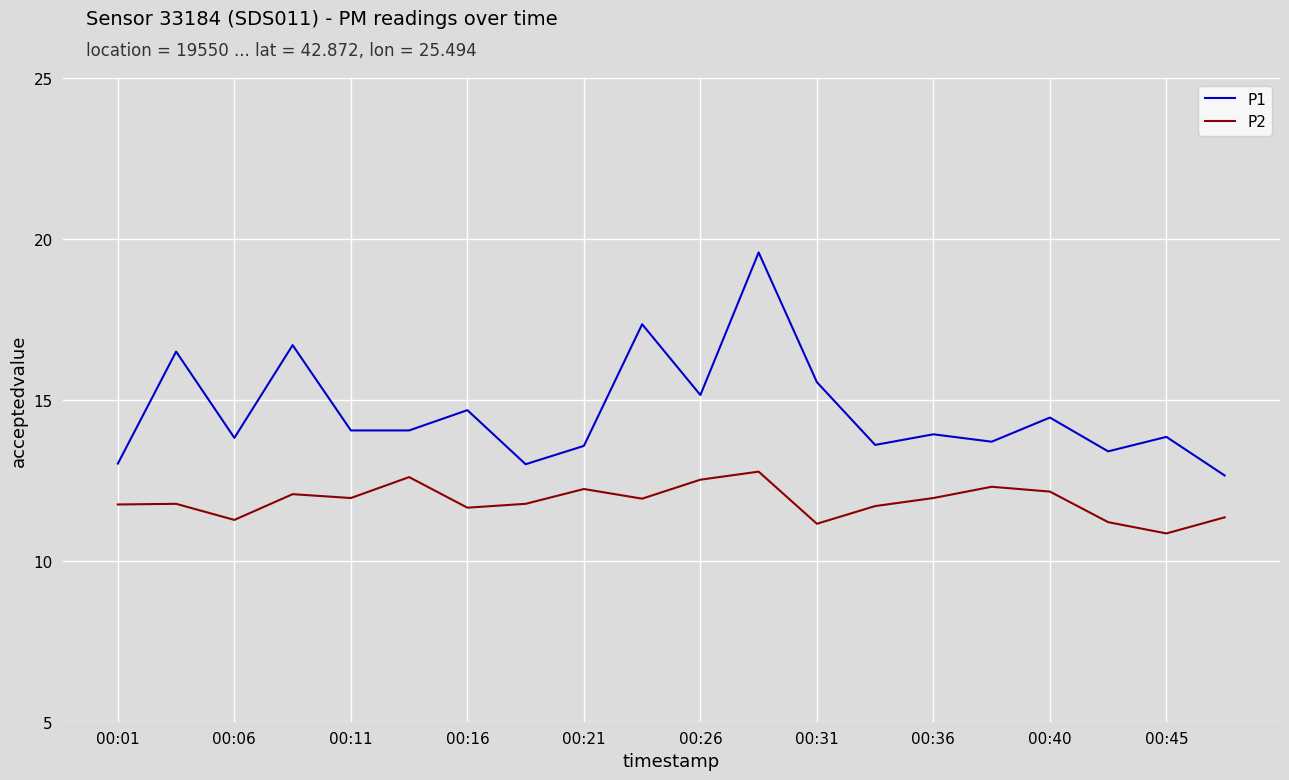

True or false: P2 and P1 cross at least once.

False